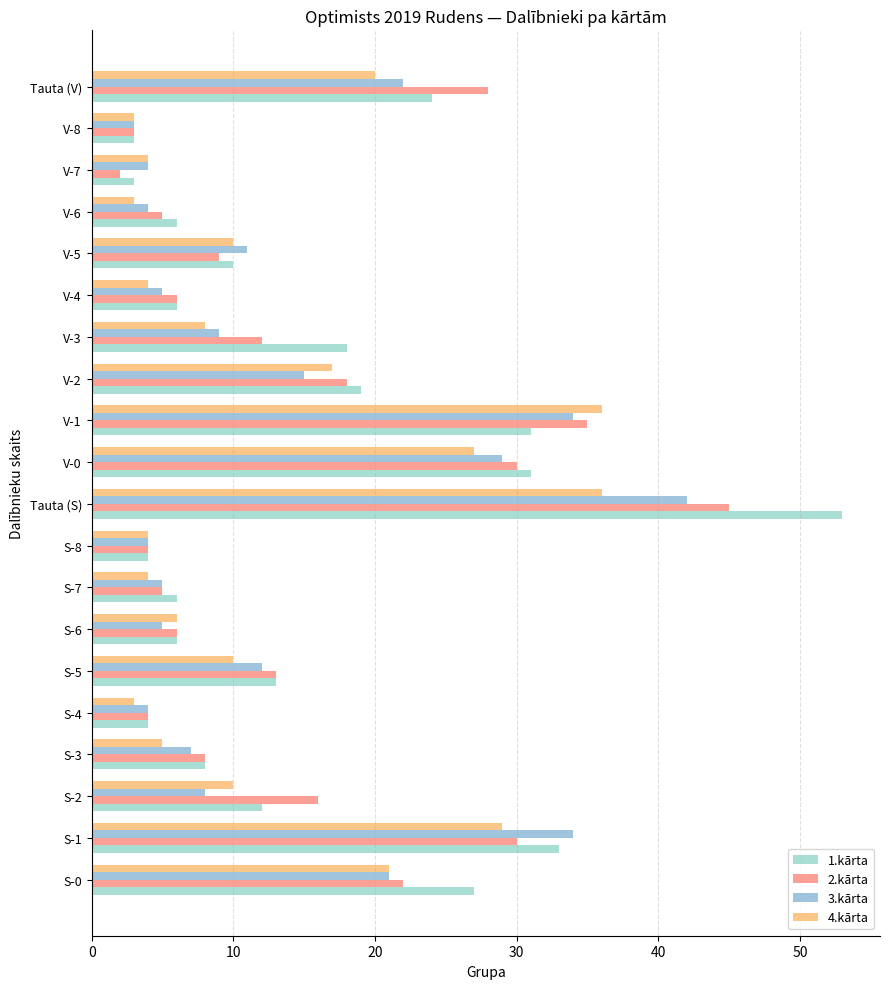

Which series has the widest spread of values?

1.kārta